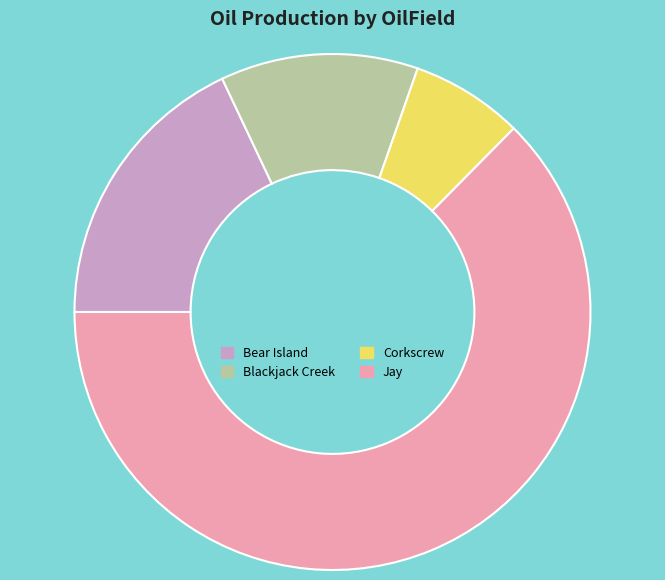

True or false: Bear Island accounts for 18% of the total.

True